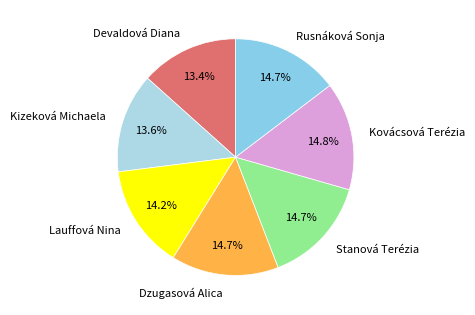

Does Dzugasová Alica represent more than half of the total?

No